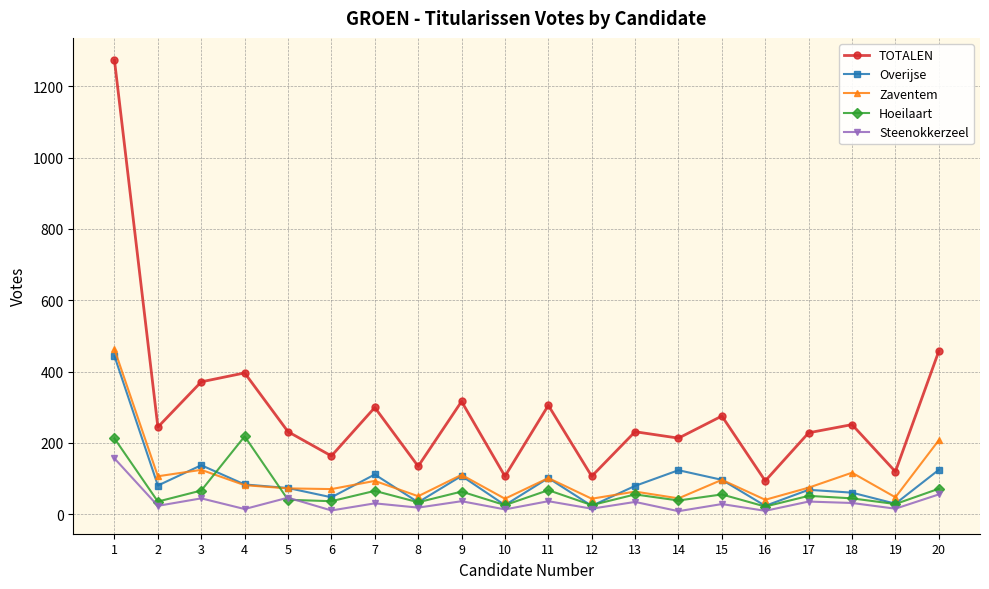

Does the chart display data point markers on the line(s)?

Yes